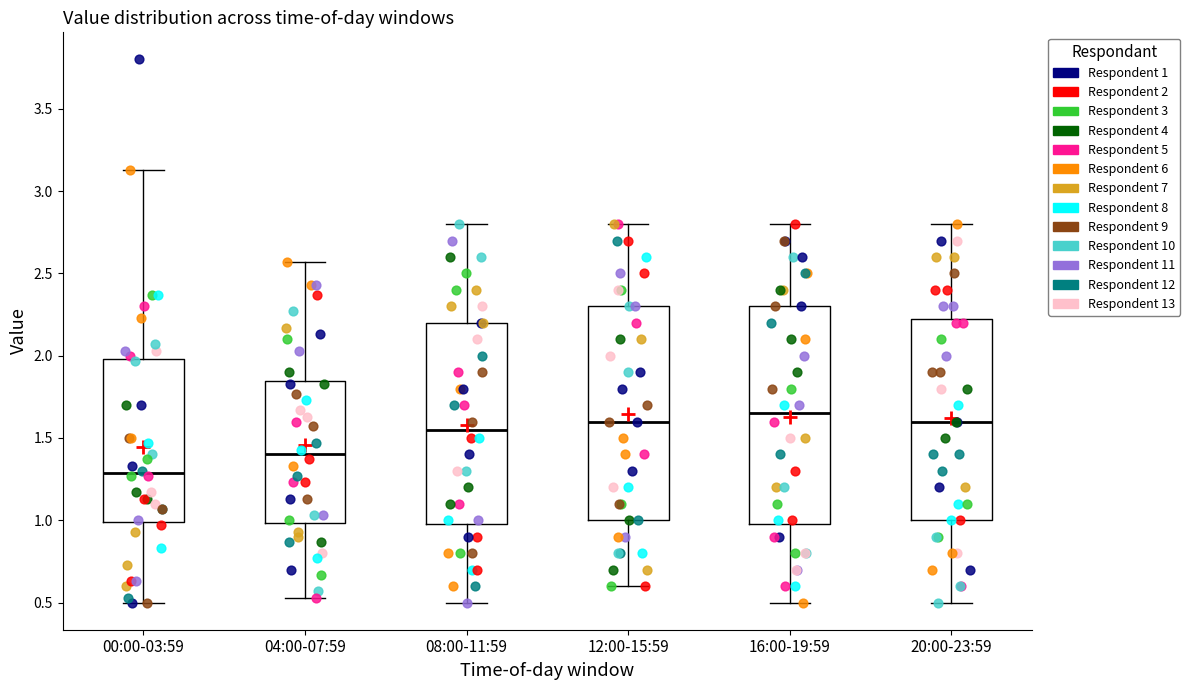

Which box's median line is the lowest?

00:00-03:59